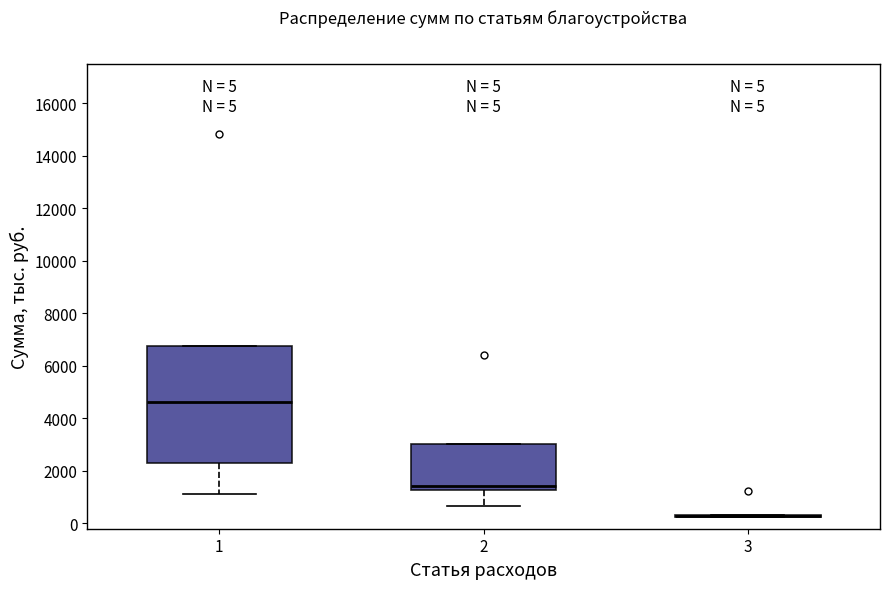

Which box is the tallest, from its lower edge to its upper edge?

1